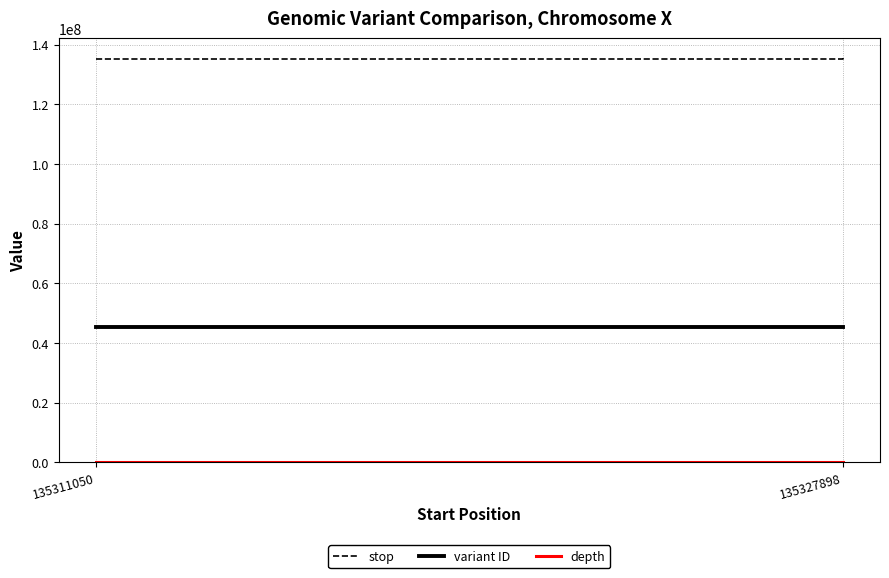

What is the difference between the stop values at 135311050 and 135327898?

16804